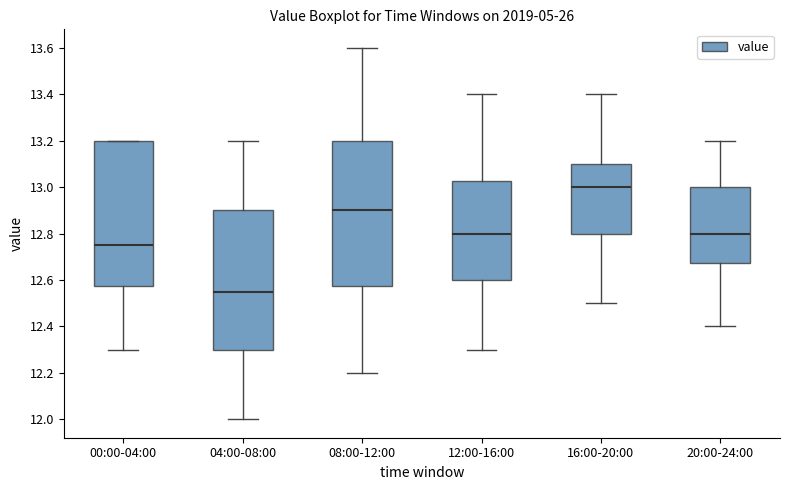

Where does the lower whisker of the box for 16:00-20:00 end on the y-axis? The values are not printed on the chart, so give them approximately, as read against the axis.

12.50